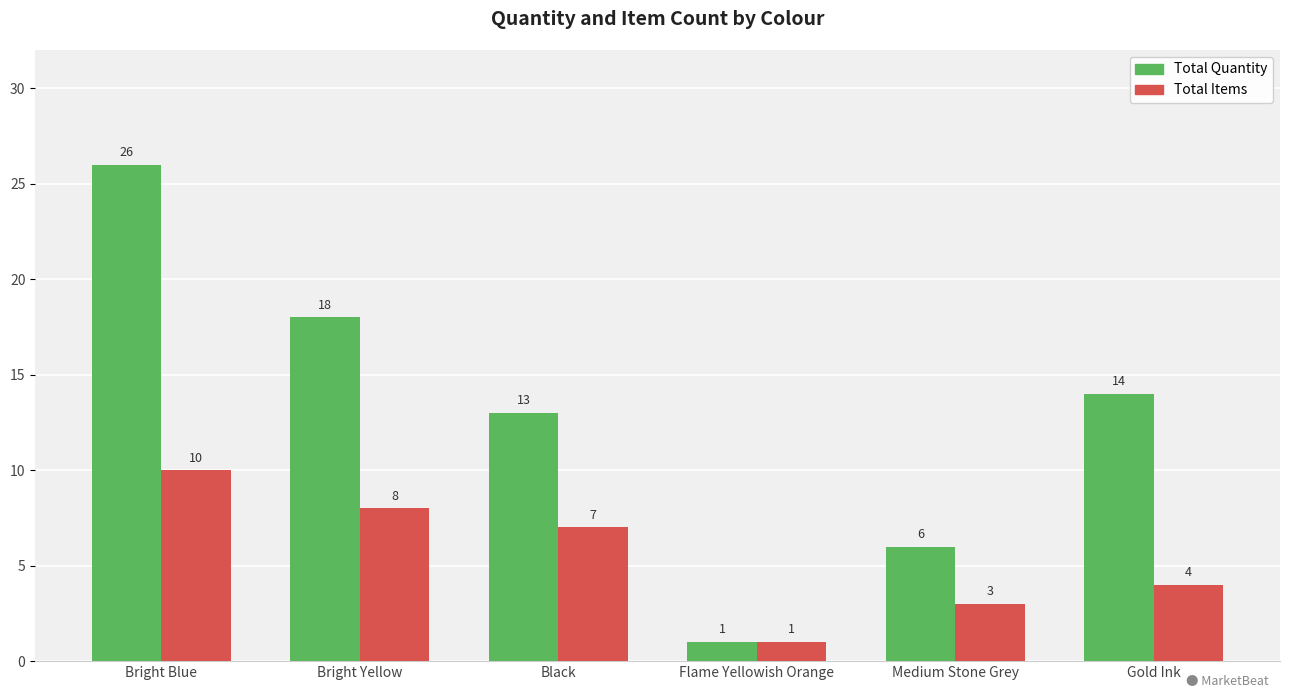

What is the sum of the Total Quantity values at Bright Blue and Gold Ink?

40